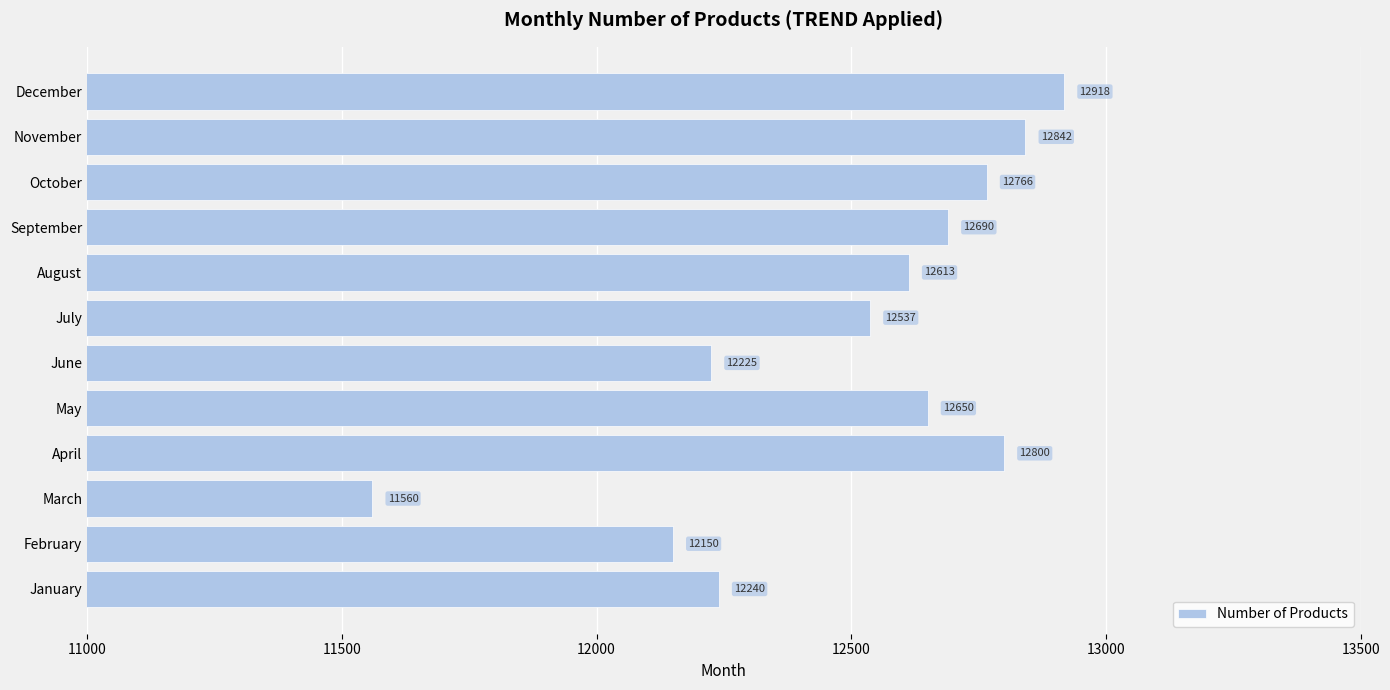

Are the bars horizontal?

Yes